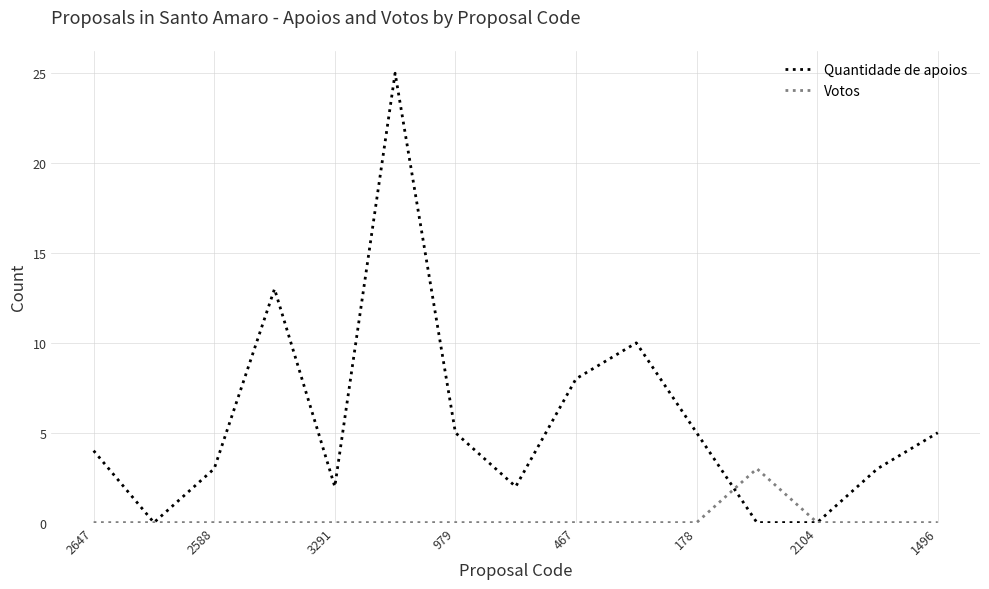

Which series has the largest range (max minus min)?

Quantidade de apoios